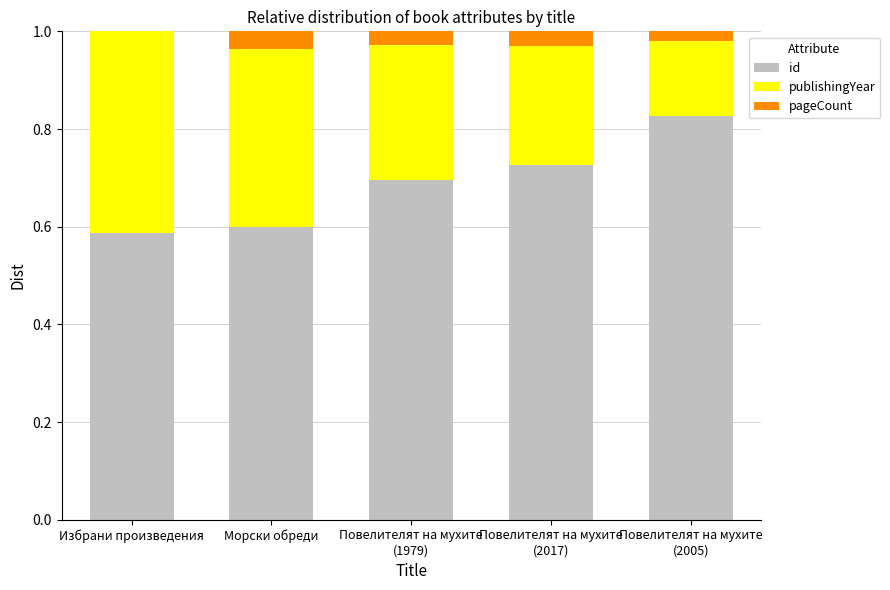

What is the sum of all id values?

3.4